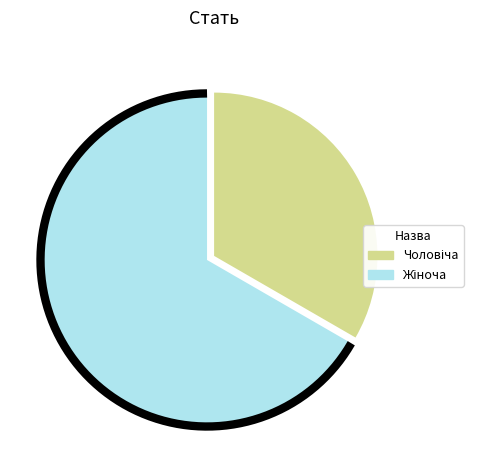

Does any single category account for the majority?

Yes